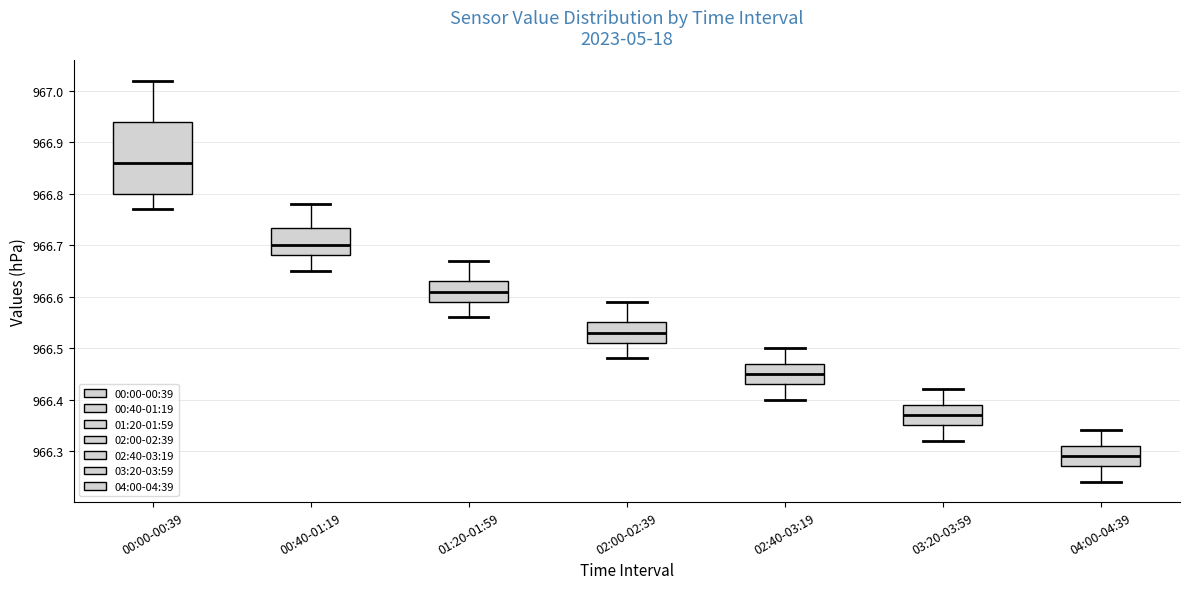

Reading left to right, read every box against the y-axis: the position of its median line, the range the box covers, and the ends of its whiskers. The values are not printed on the chart, so give them approximately, as read against the axis.

00:00-00:39: median 966.86, box 966.80 to 966.94, whiskers 966.77 to 967.02
00:40-01:19: median 966.70, box 966.68 to 966.73, whiskers 966.65 to 966.78
01:20-01:59: median 966.61, box 966.59 to 966.63, whiskers 966.56 to 966.67
02:00-02:39: median 966.53, box 966.51 to 966.55, whiskers 966.48 to 966.59
02:40-03:19: median 966.45, box 966.43 to 966.47, whiskers 966.40 to 966.50
03:20-03:59: median 966.37, box 966.35 to 966.39, whiskers 966.32 to 966.42
04:00-04:39: median 966.29, box 966.27 to 966.31, whiskers 966.24 to 966.34